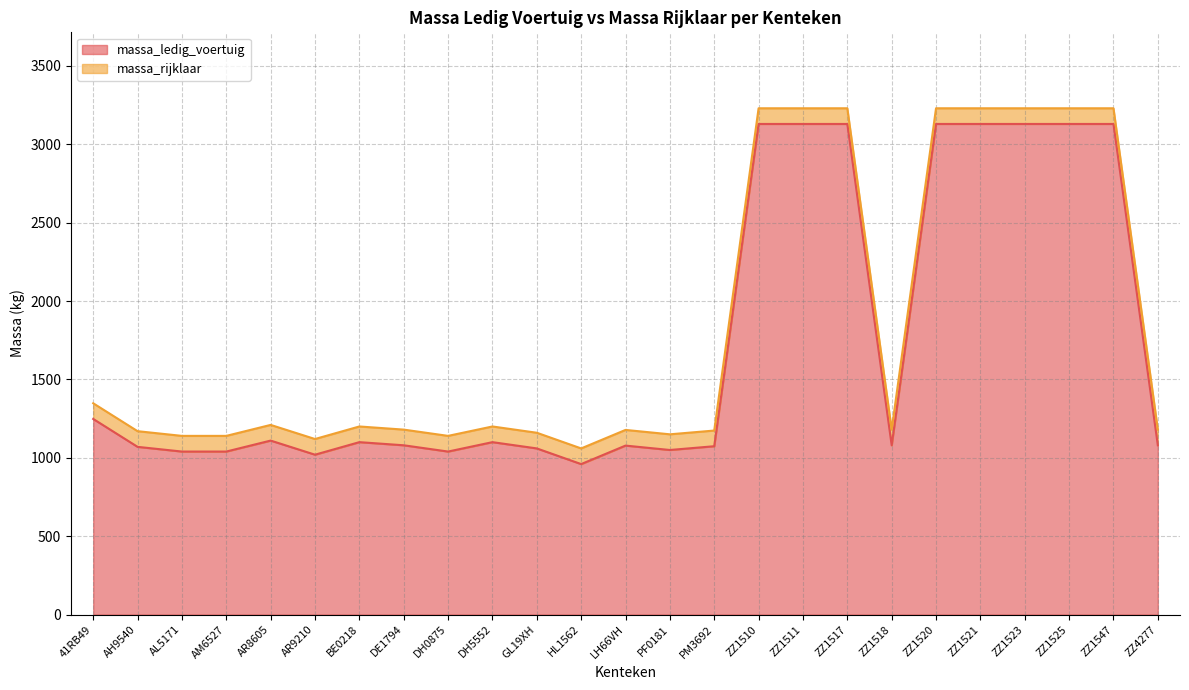

At which label does massa_ledig_voertuig first exceed 1080?

41RB49